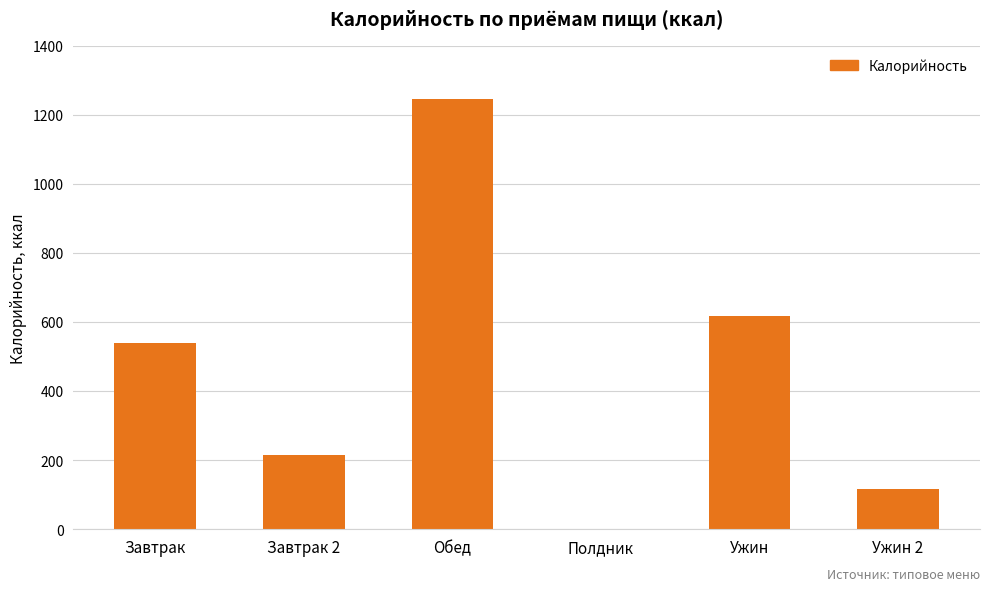

Which has a higher value, Ужин 2 or Завтрак?

Завтрак